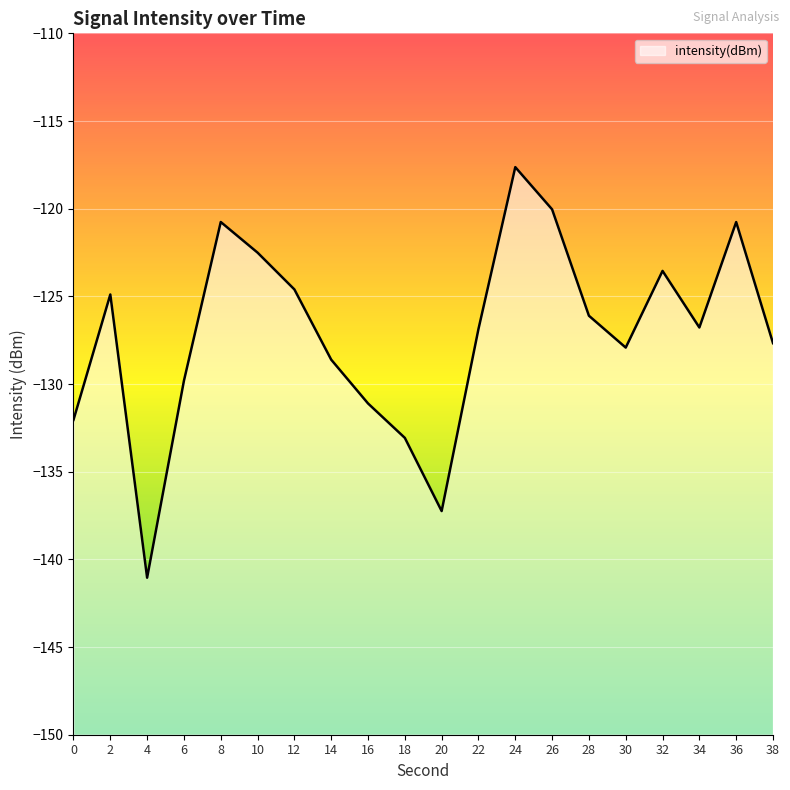

Where is the first local minimum?

4